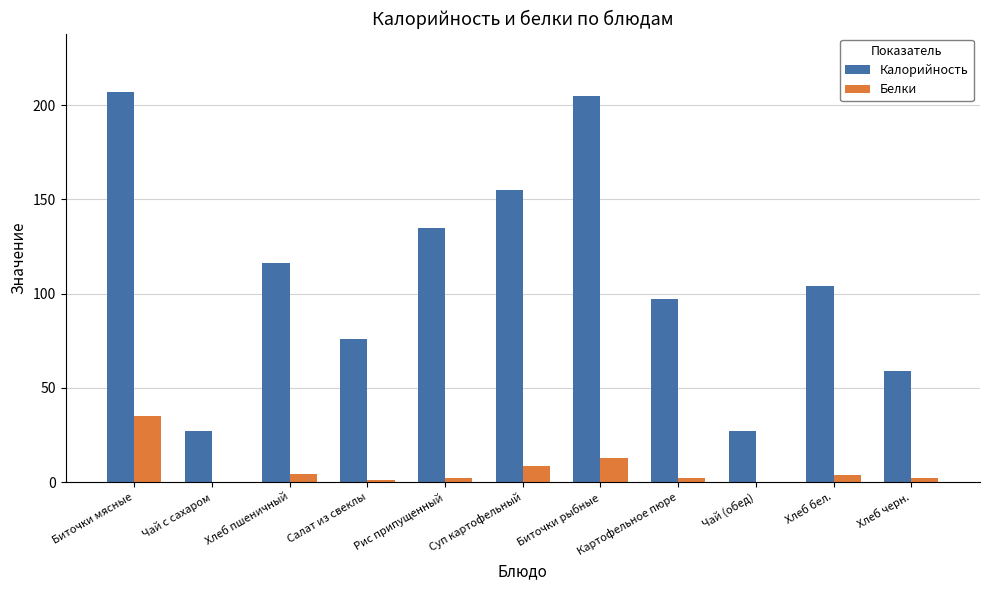

What is the sum of the Белки values at Чай с сахаром and Салат из свеклы?

1.5